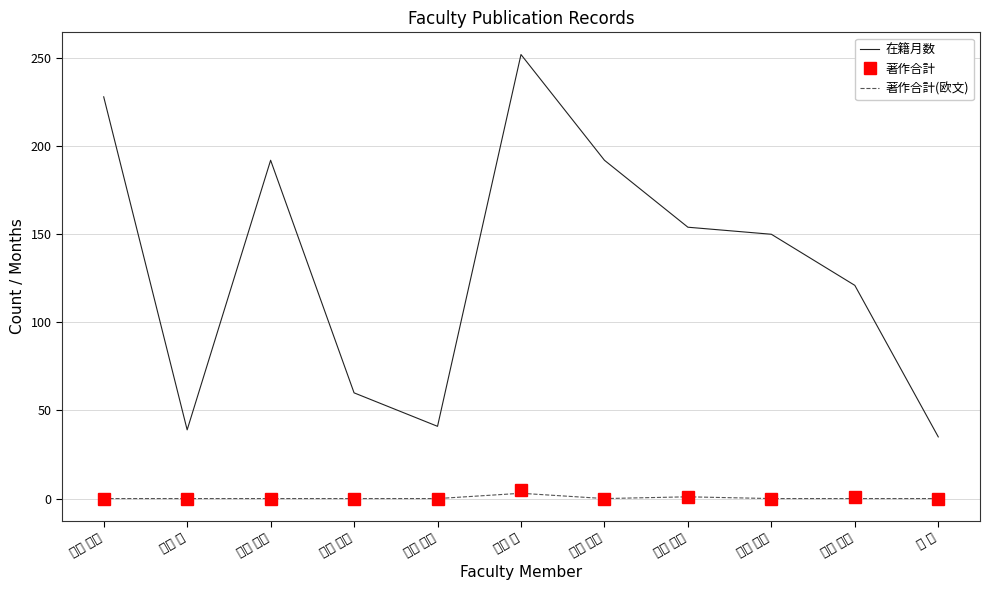

Is it true that 著作合計(欧文) equals 0 at 真板 宣夫?

True